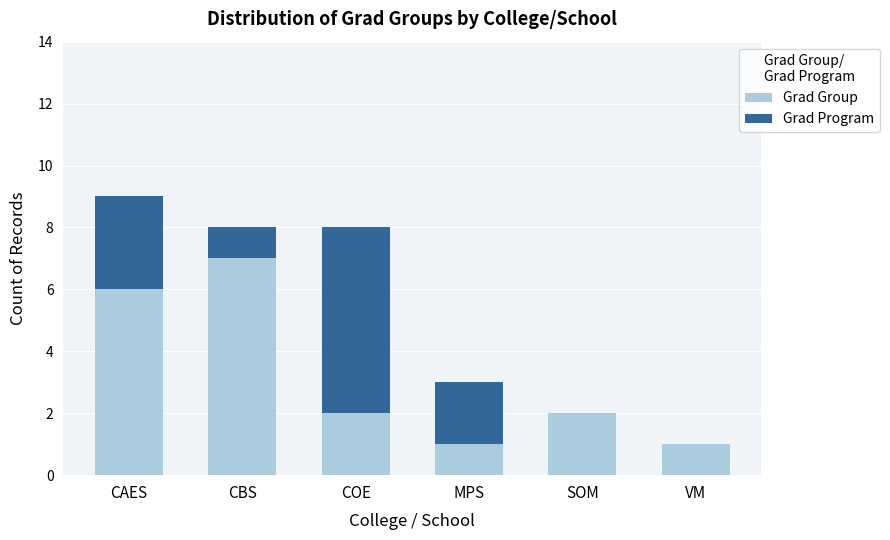

Is it true that Grad Group equals 2 at SOM?

True